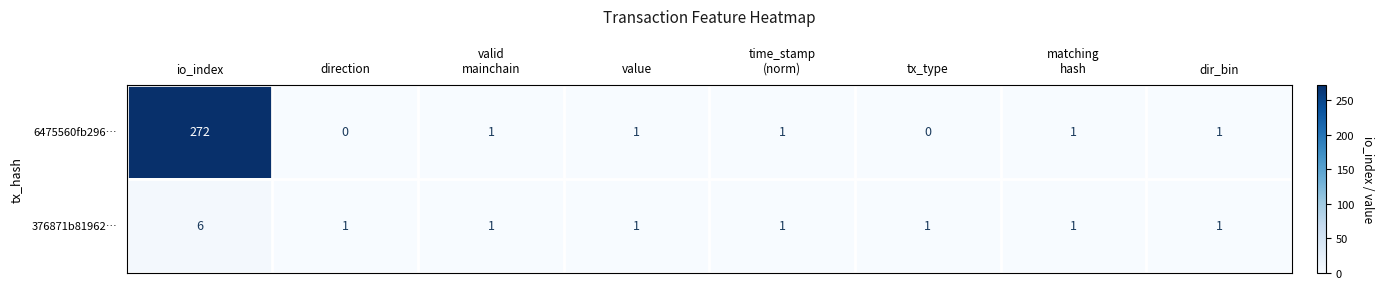

What is the difference between the 376871b81962… values at value and io_index?

5